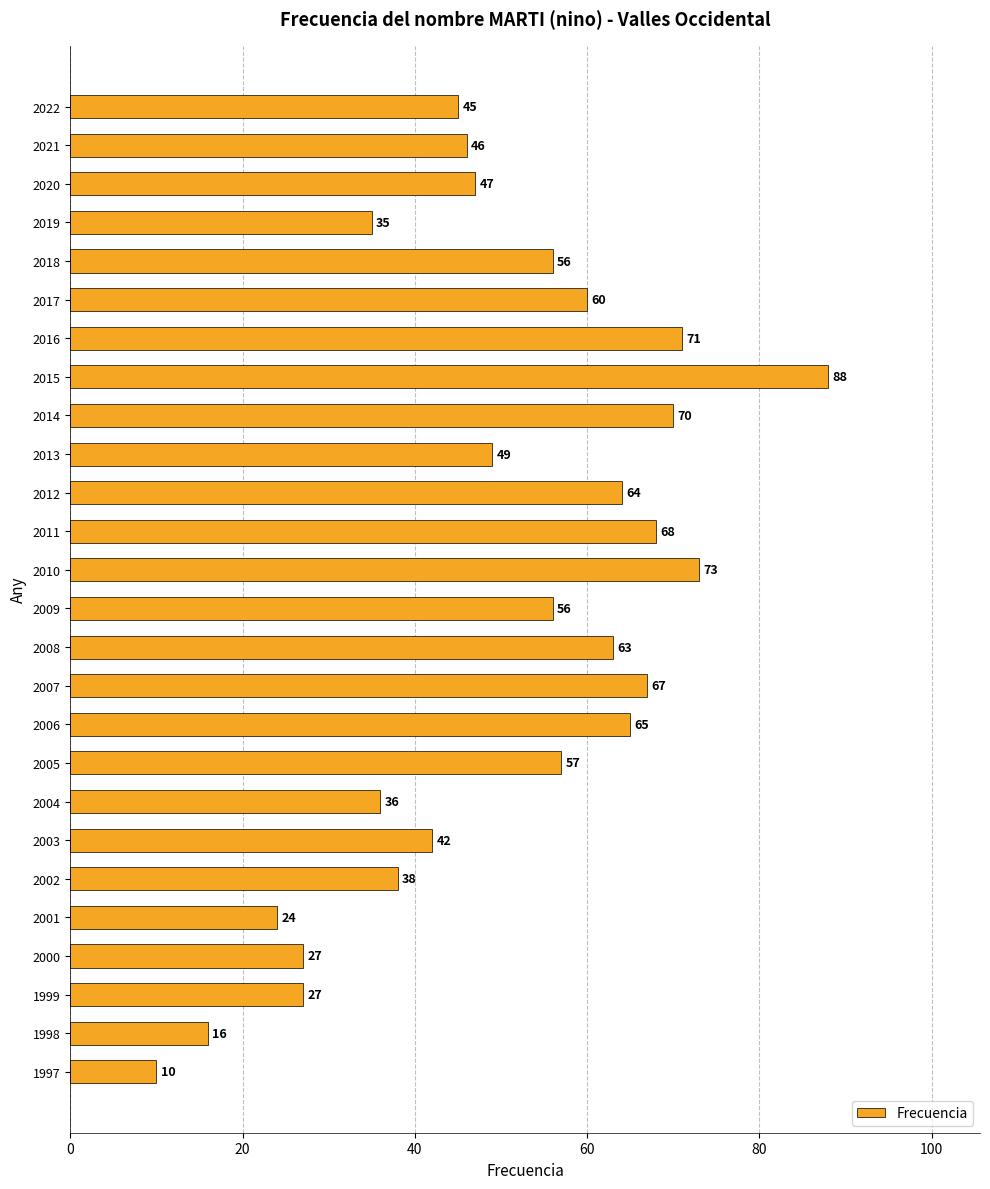

What is the ratio of the value at 2015 to the value at 2009?

1.6